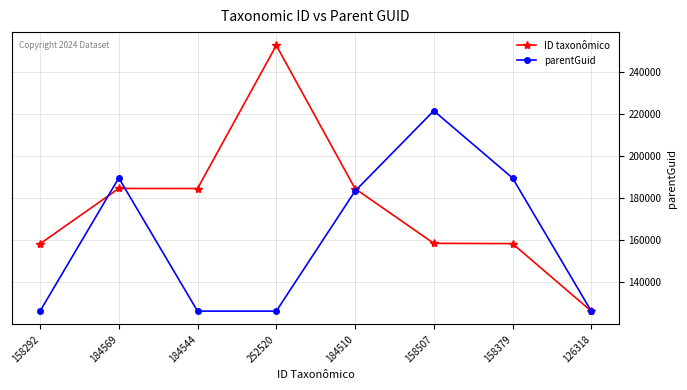

True or false: ID taxonômico has a value of 74960 at 158292.

False